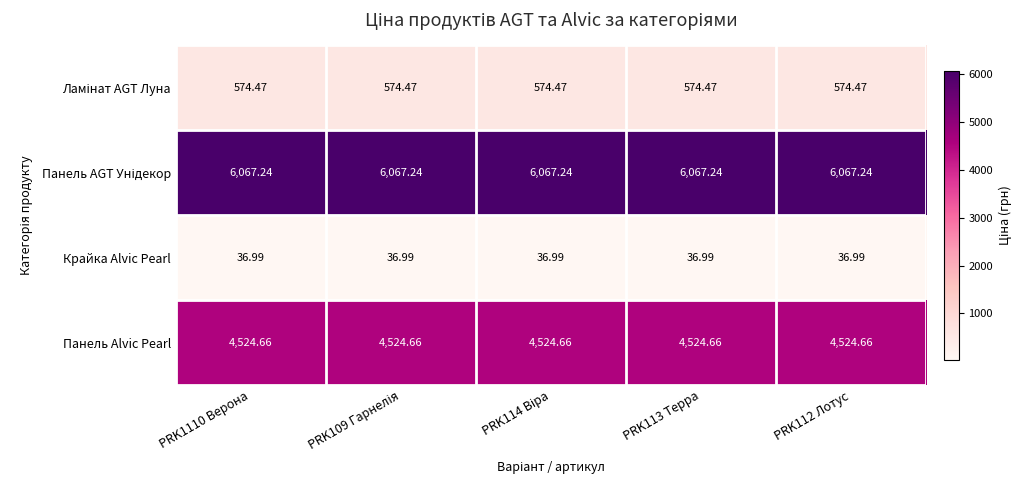

Which series has the largest total across all categories?

Панель AGT Унідекор